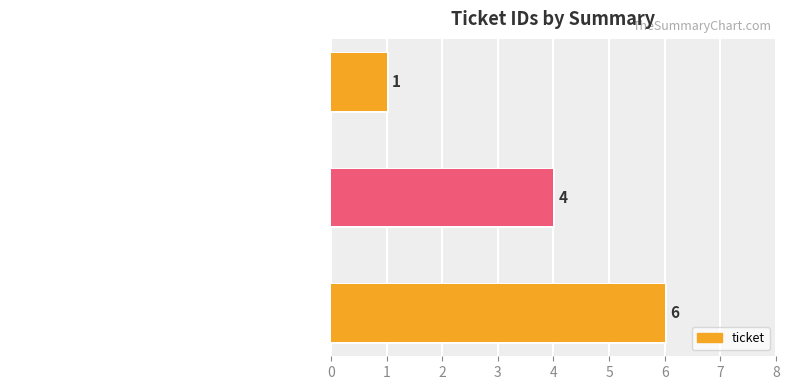

List the labels in order of value, smallest first.

XT-IDE not working on Amiga Janus board, xtide kills fdd bios extension (1.44+1), Windows Helper